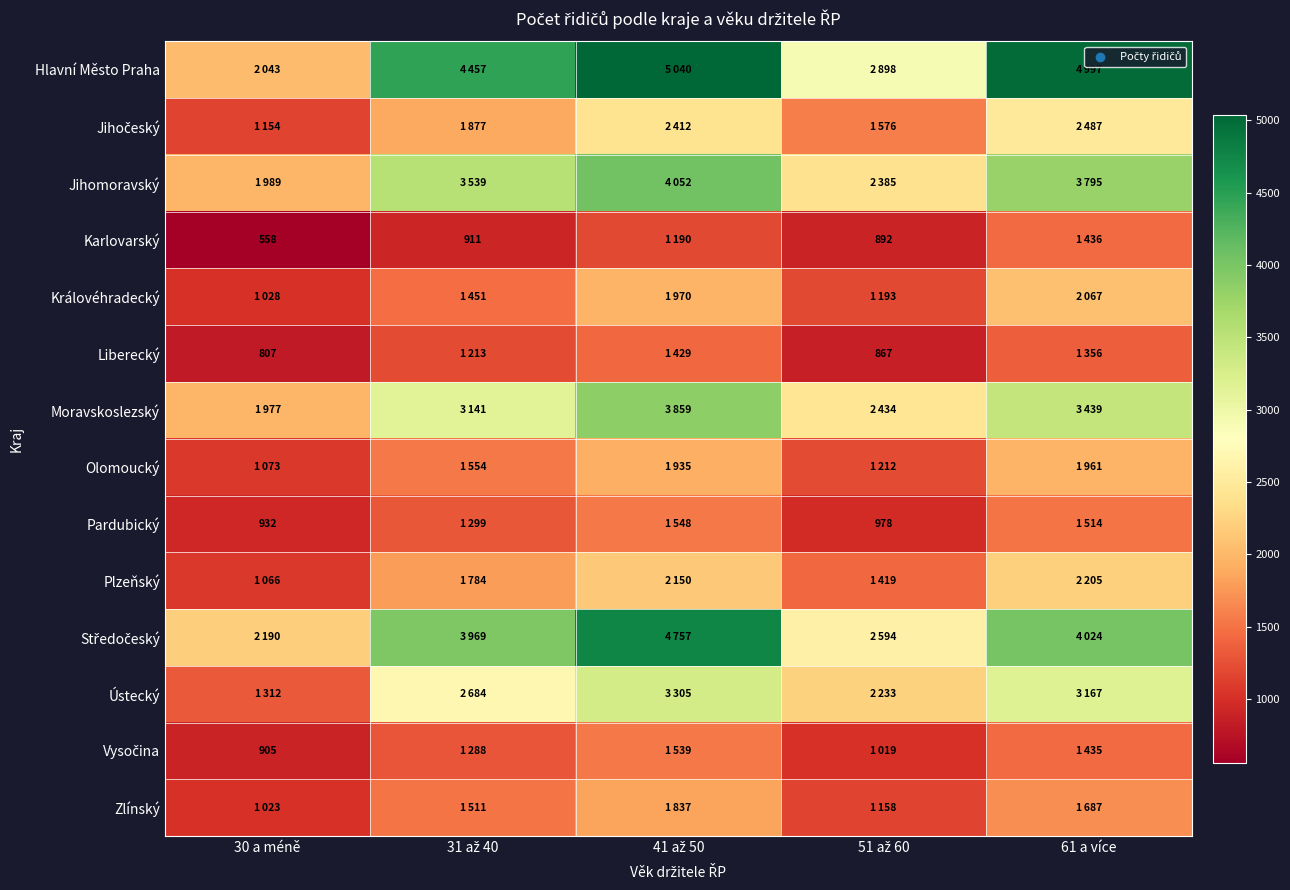

Is the value of Karlovarský at 61 a více greater than the value of Ústecký at 31 až 40?

No